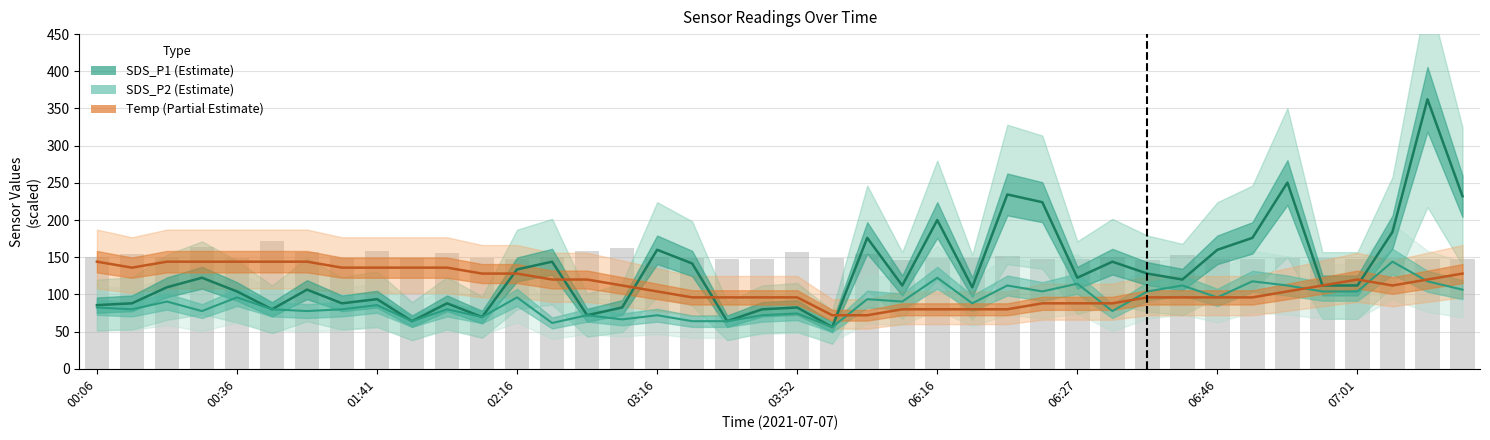

Which series has the largest range (max minus min)?

SDS_P1